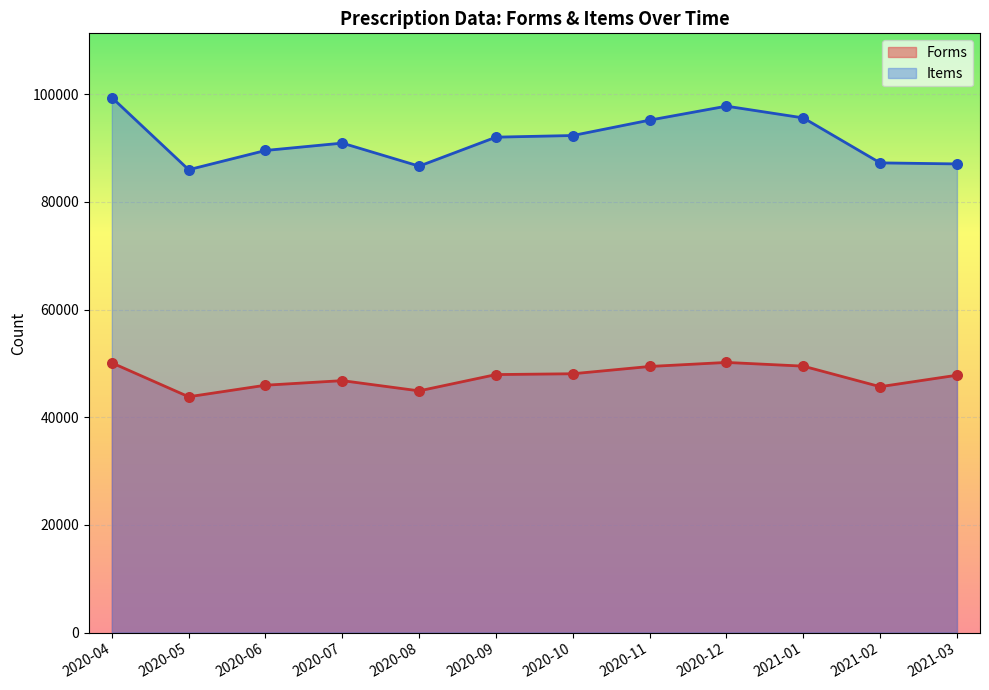

What are all the series names shown in the legend?

Forms, Items